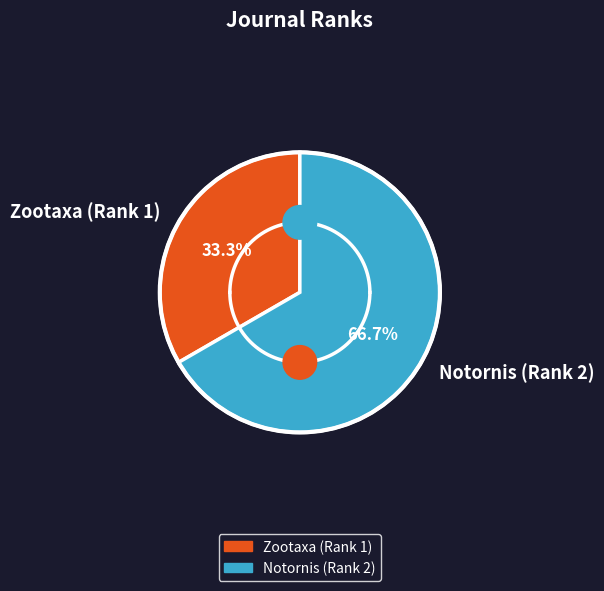

What is the ratio of the value at Zootaxa (Rank 1) to the value at Notornis (Rank 2)?

0.5